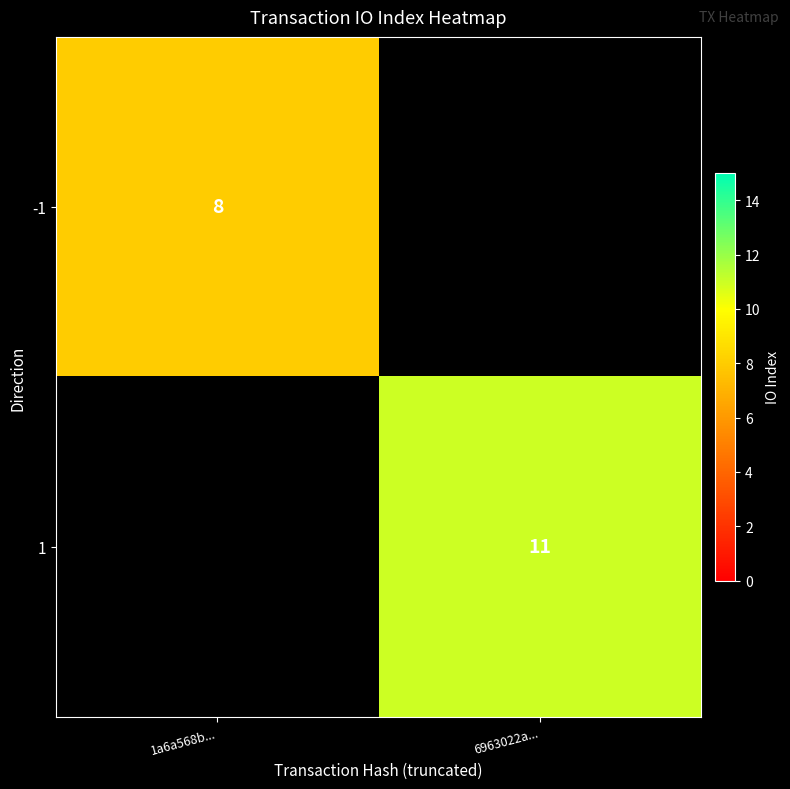

The 1 series shows 16 at 6963022a.... True or false?

False